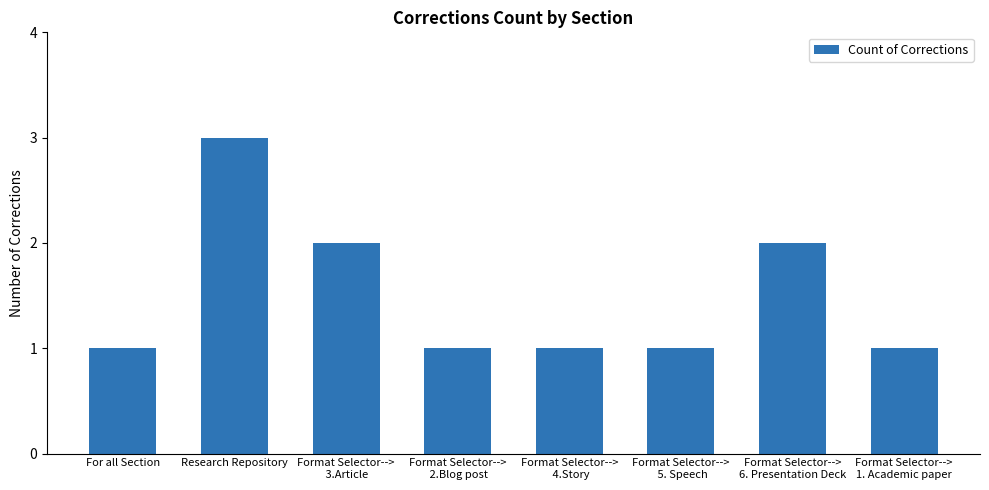

Reading left to right, transcribe all the data shown in this chart.

1	3	2	1	1	1	2	1